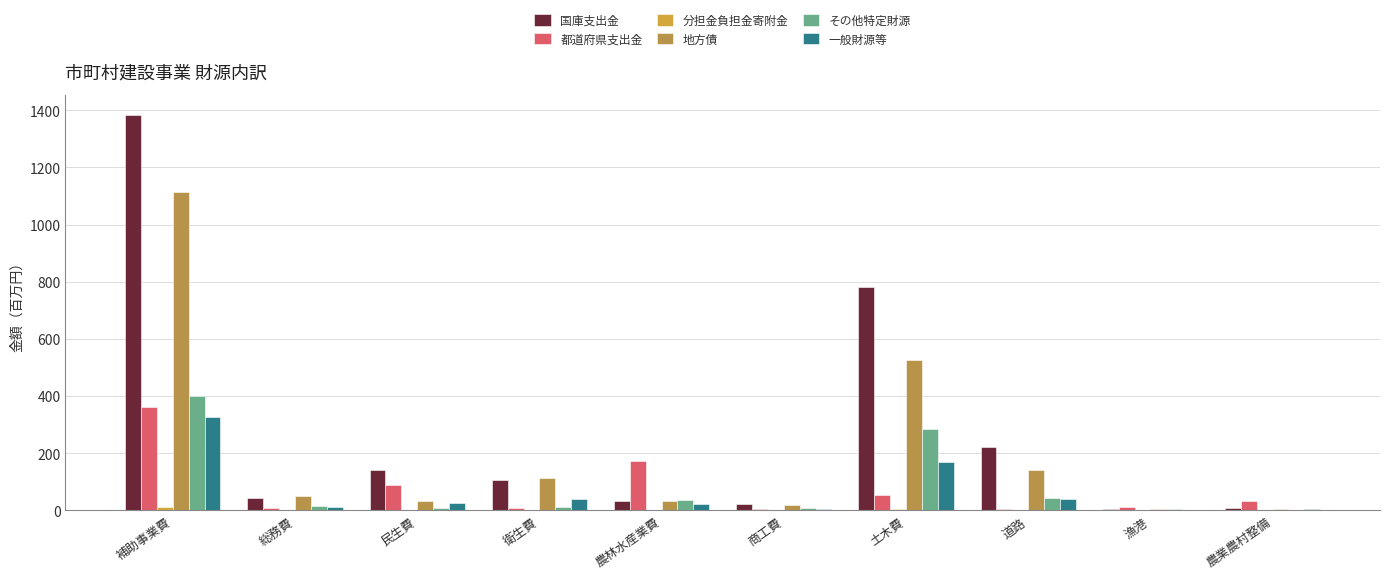

What is the label of the 2nd bar from the right?

漁港